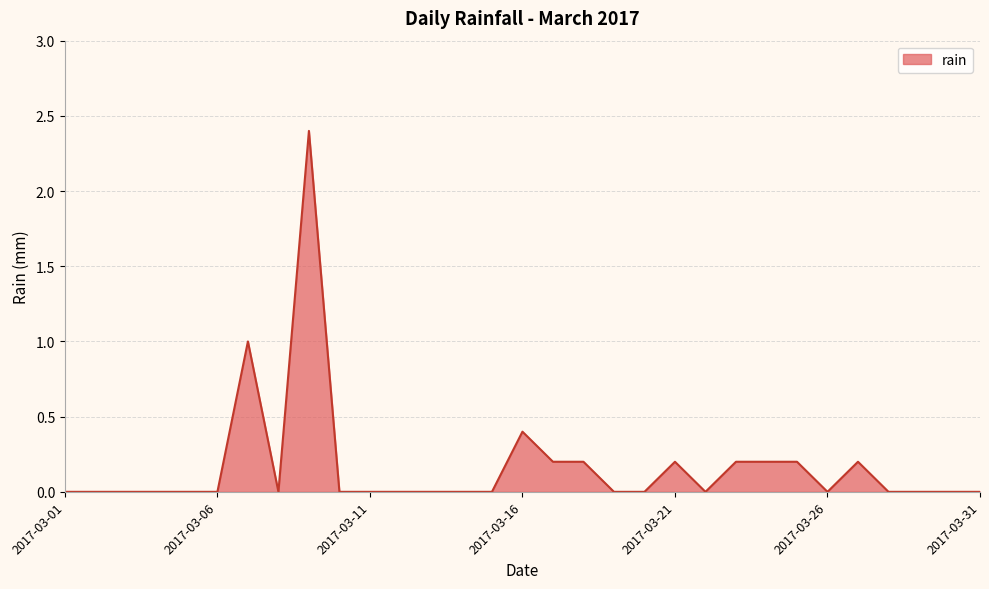

What is the greatest value displayed?

2.4